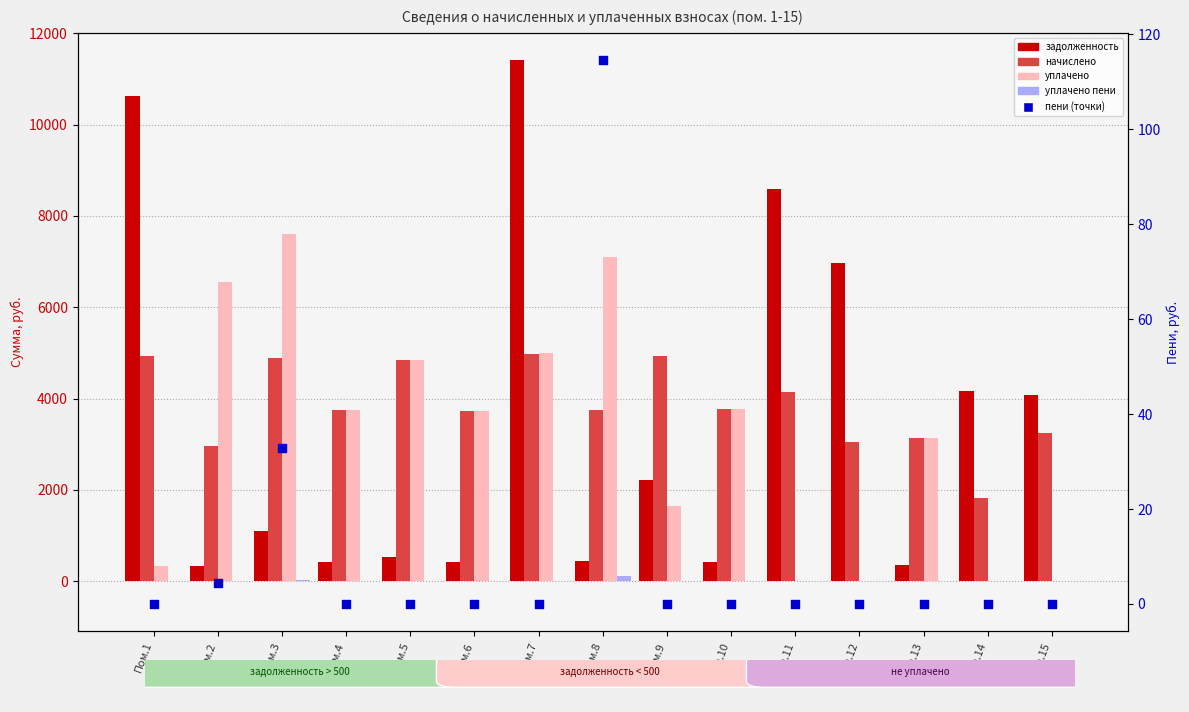

At how many categories does at least one series exceed 8620?

2